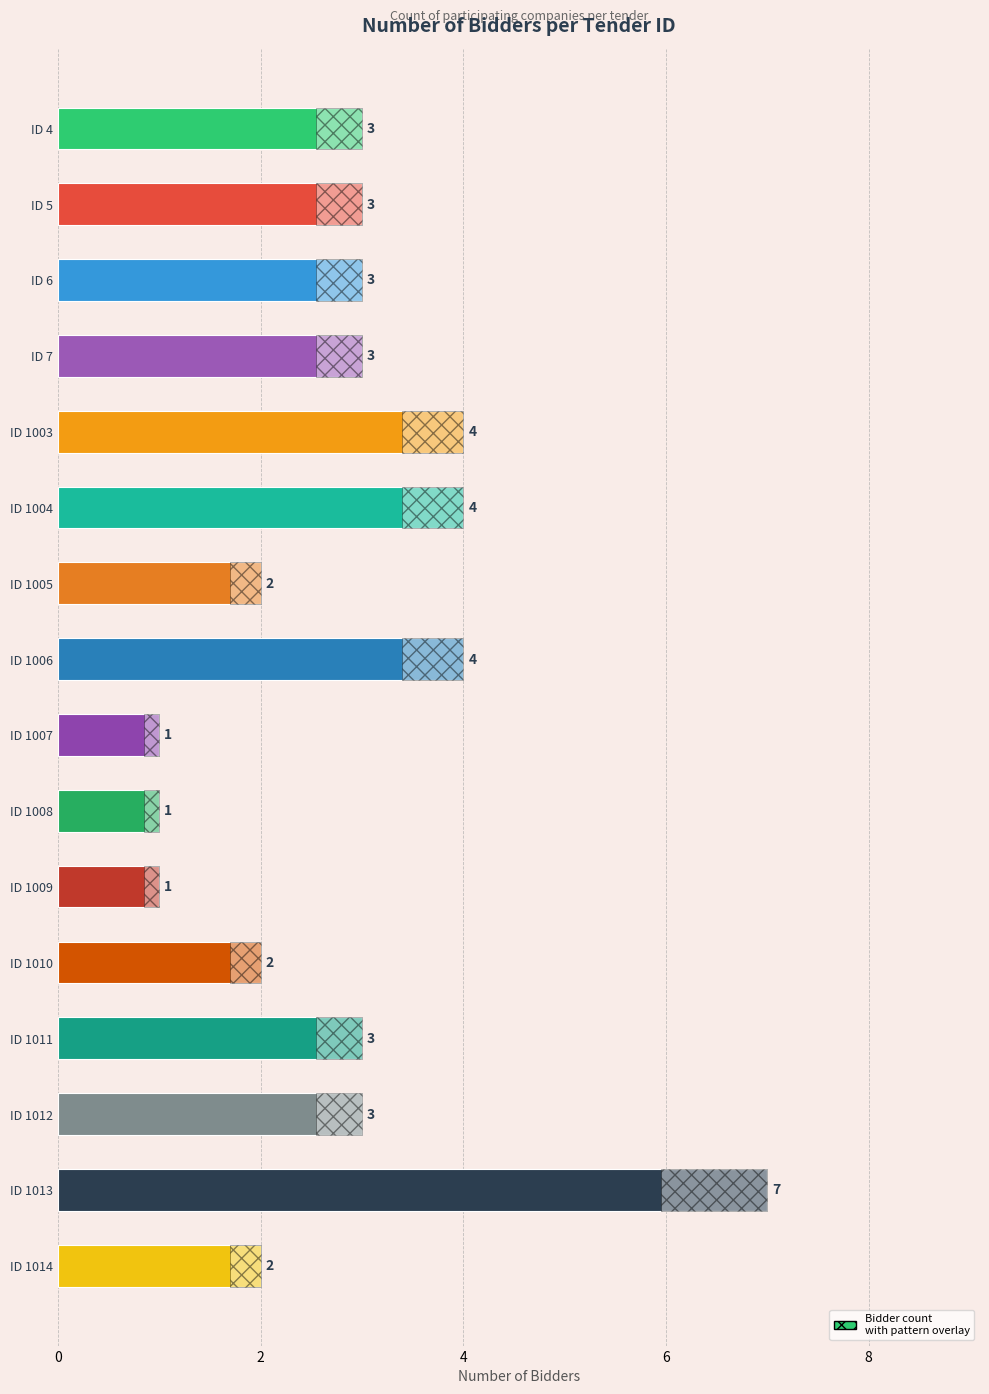

Are the bars grouped side by side (vs. stacked)?

No